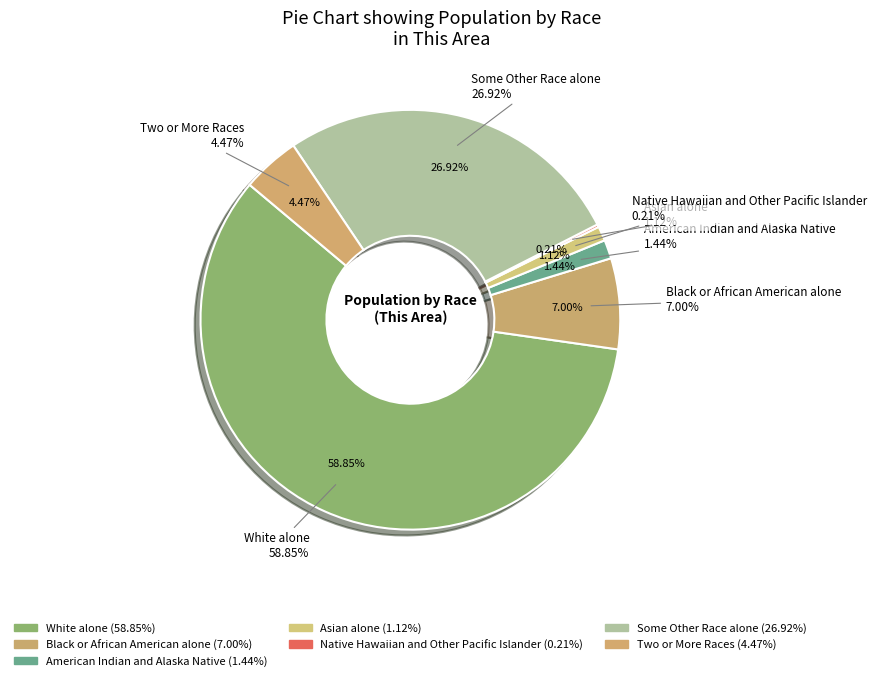

To the nearest percent, what percentage of the pie is Black or African American alone?

7%